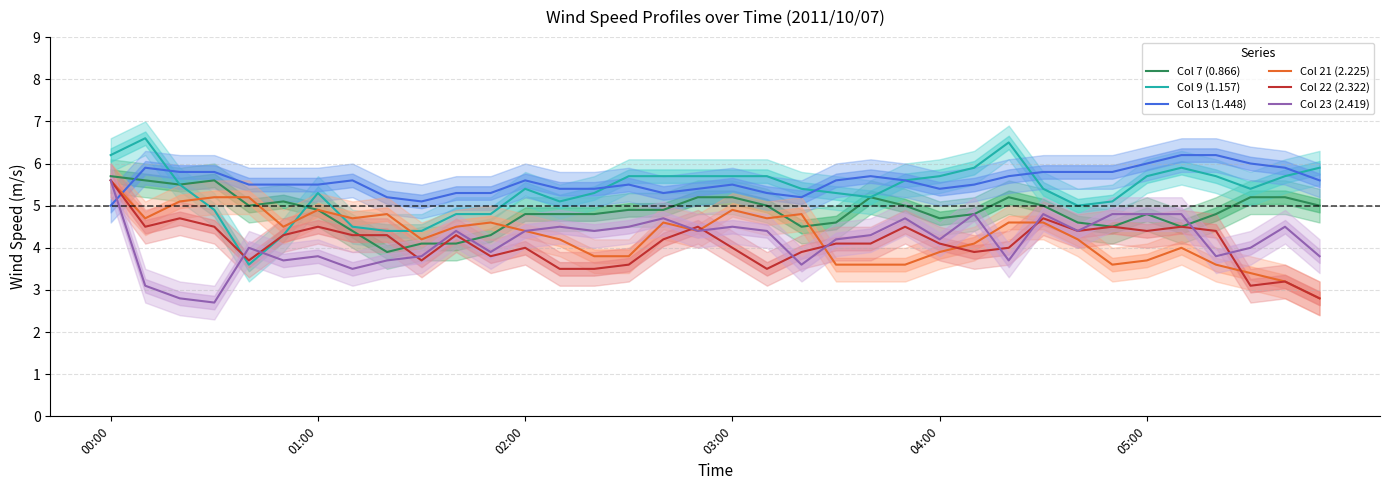

True or false: Col 21 (2.225) has more than 0 points higher than both neighbors.

True